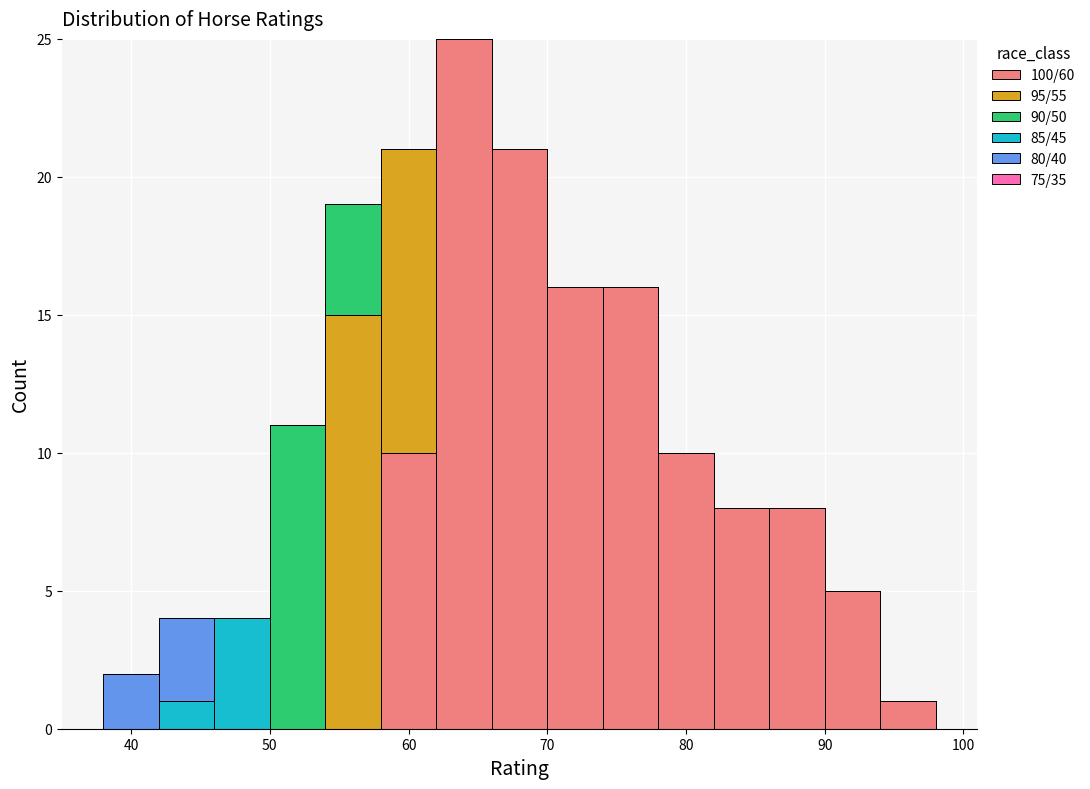

What is the total height of the stacked bar covering 66 to 70 on the x-axis? The values are not printed on the chart, so give them approximately, as read against the axis.

21